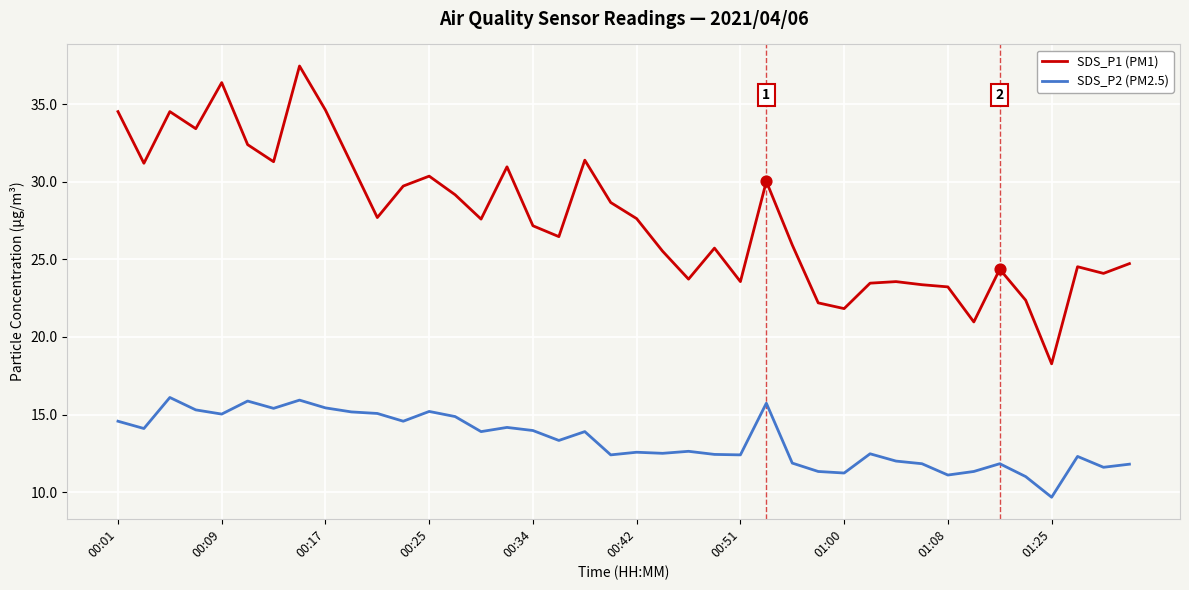

What is the difference between the maximum and minimum values in the SDS_P2 (PM2.5) series?

6.4